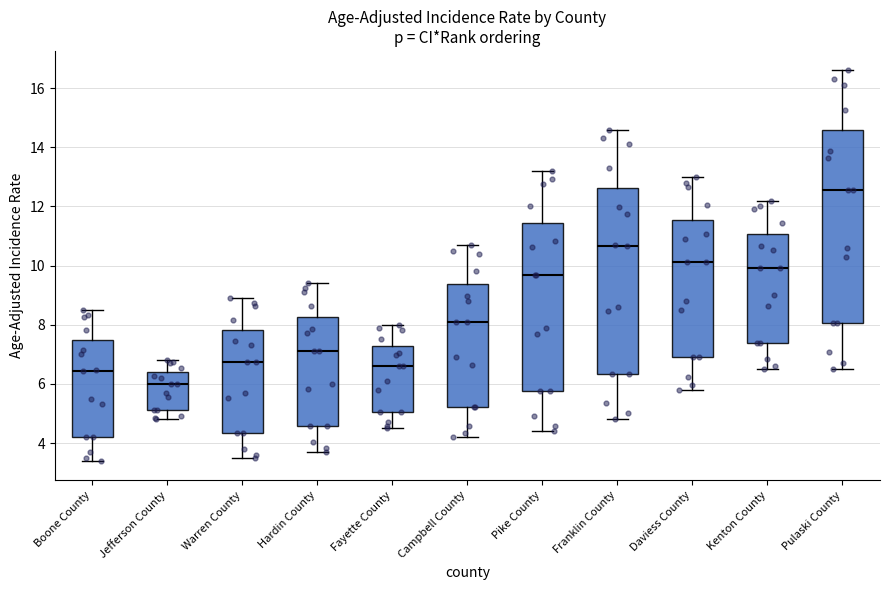

Where is the upper edge of the box for Kenton County on the y-axis? The values are not printed on the chart, so give them approximately, as read against the axis.

11.0